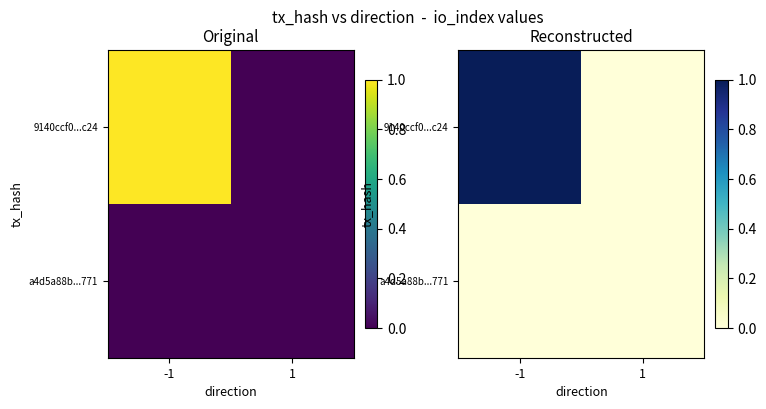

True or false: 9140ccf0...c24 has a value of 0 at 1.

True